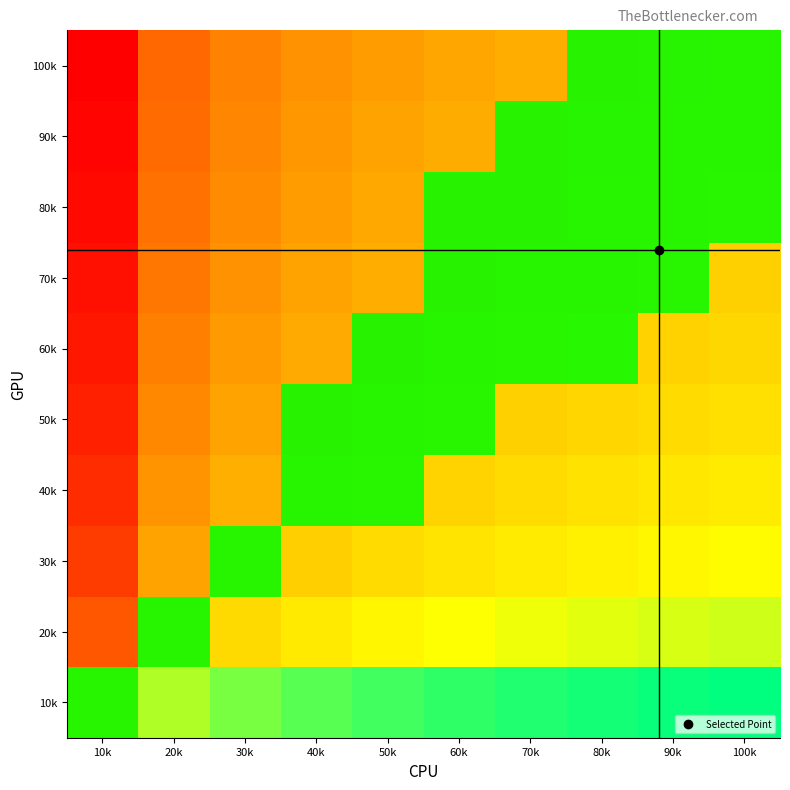

Between 100k and 50k, which is larger?

100k